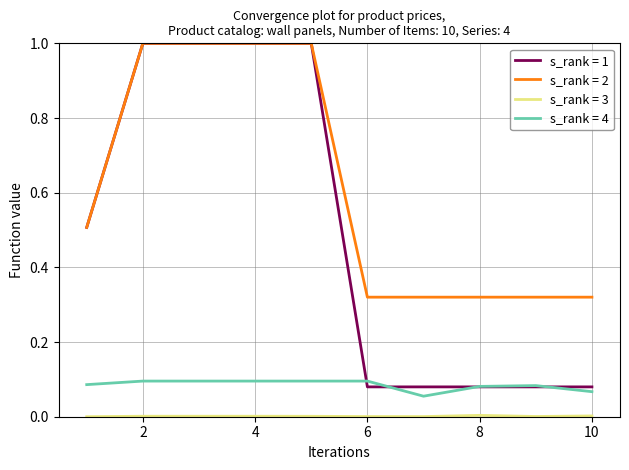

Which series has the largest total across all categories?

s_rank = 2